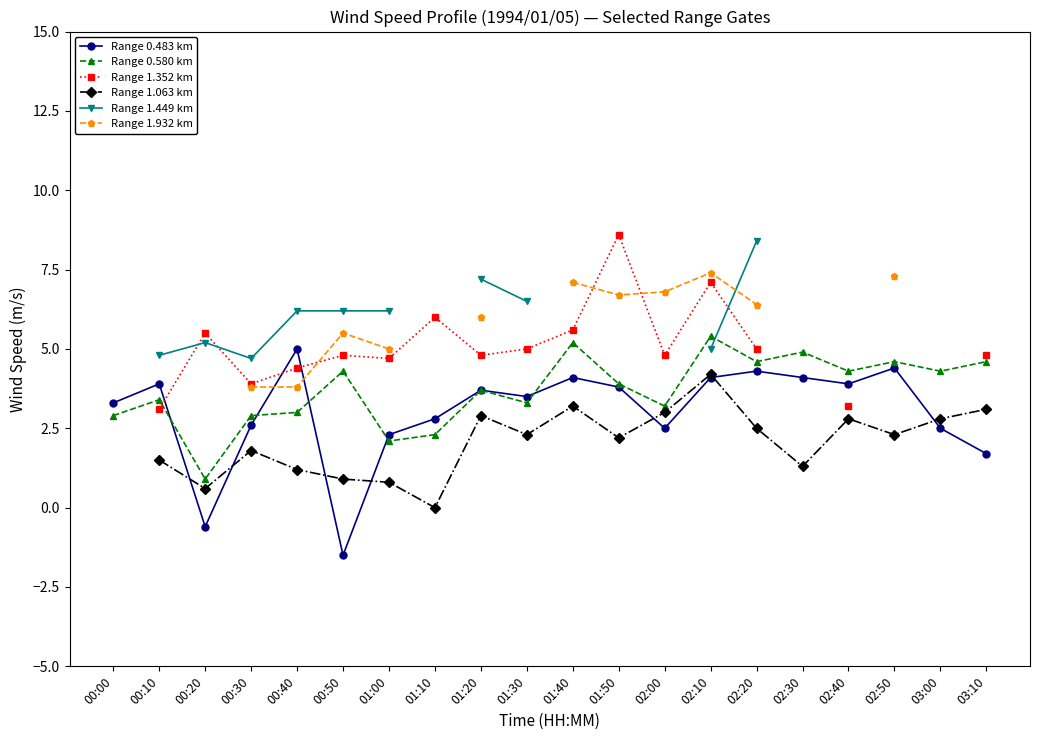

Between 01:10 and 00:50, which is larger?

01:10